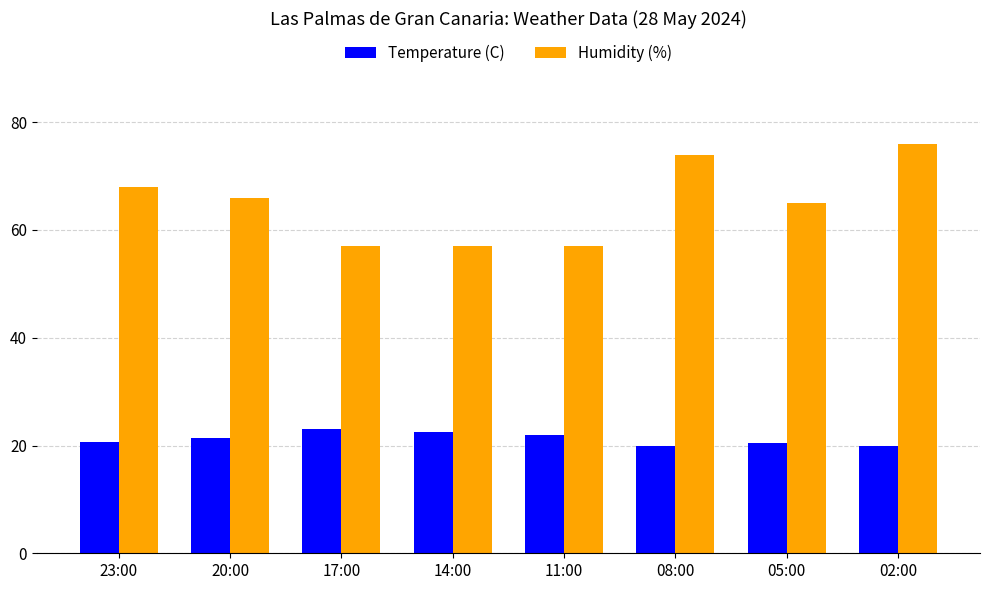

Between 23:00 and 17:00, which series saw the biggest shift?

Humidity (%)